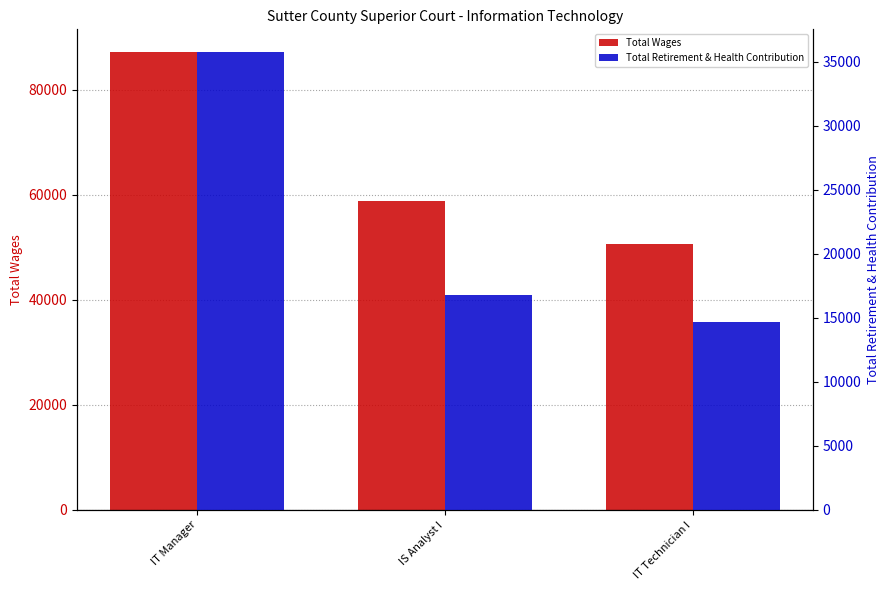

Which series changed the most between IT Manager and IS Analyst I?

Total Wages